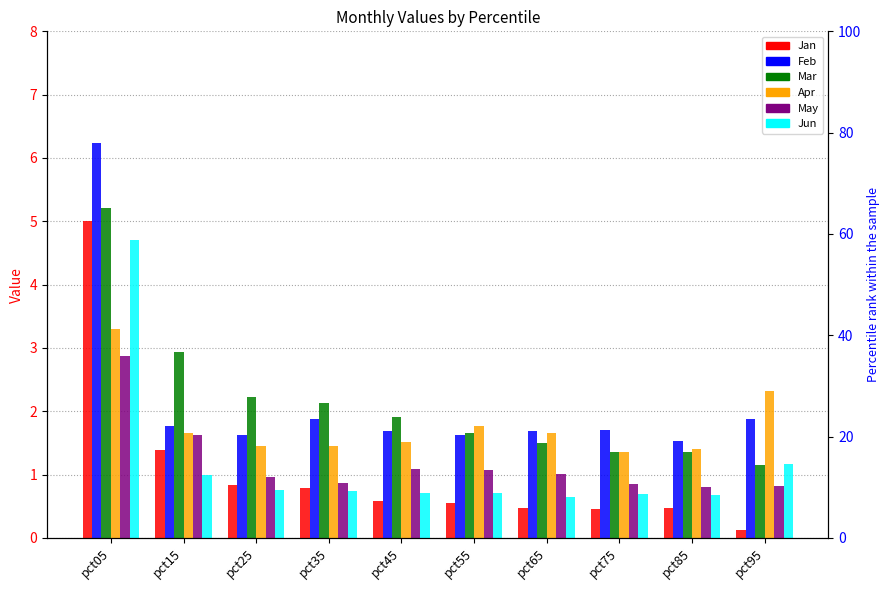

What is the value of the Jan bar at the 1st from the left?

5.0